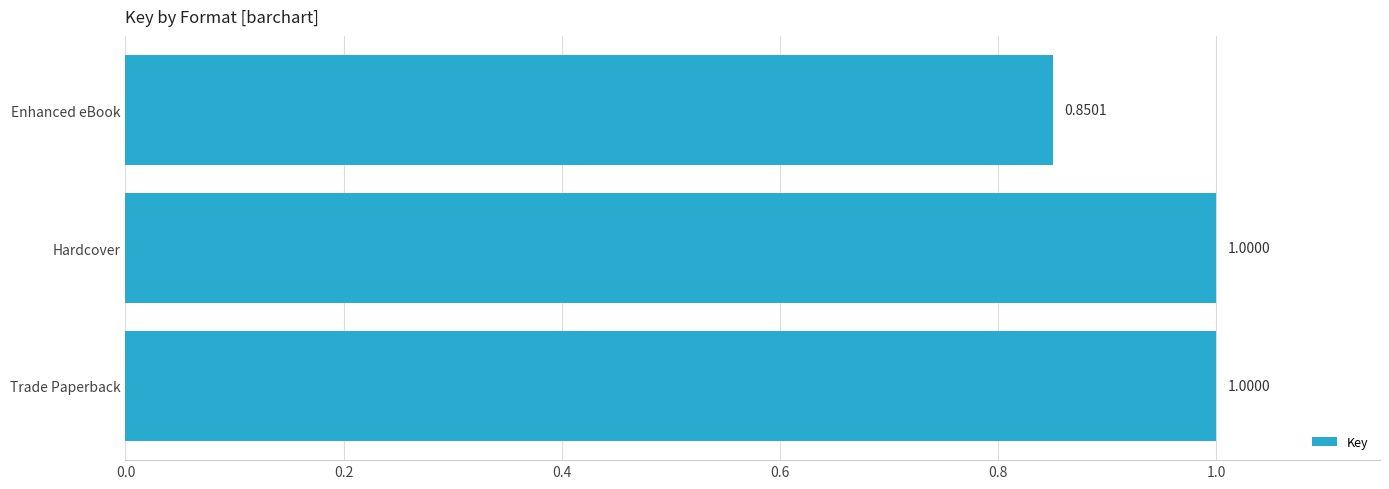

How many values are between 0 and 1?

3